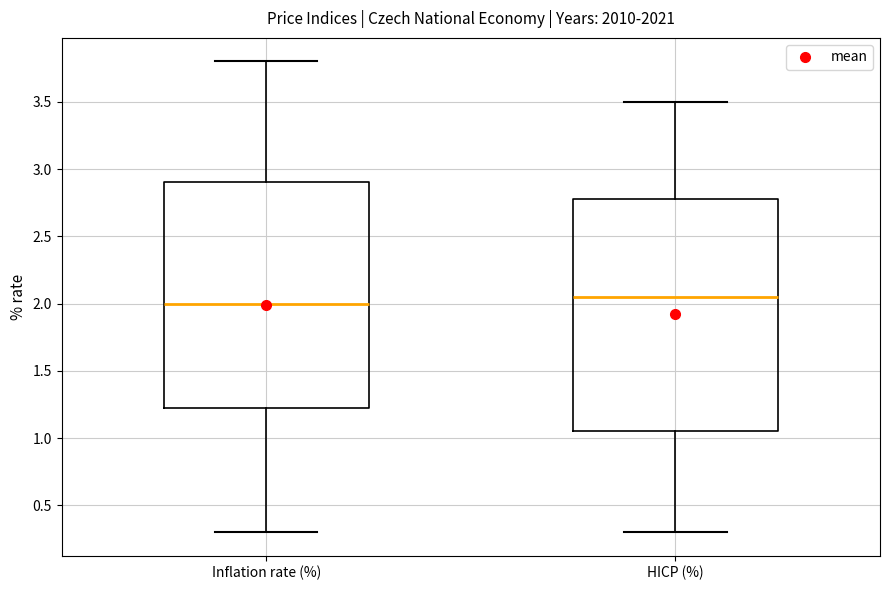

Reading left to right, read every box against the y-axis: the position of its median line, the range the box covers, and the ends of its whiskers. The values are not printed on the chart, so give them approximately, as read against the axis.

Inflation rate (%): median 2.00, box 1.25 to 2.90, whiskers 0.30 to 3.80
HICP (%): median 2.05, box 1.05 to 2.80, whiskers 0.30 to 3.50